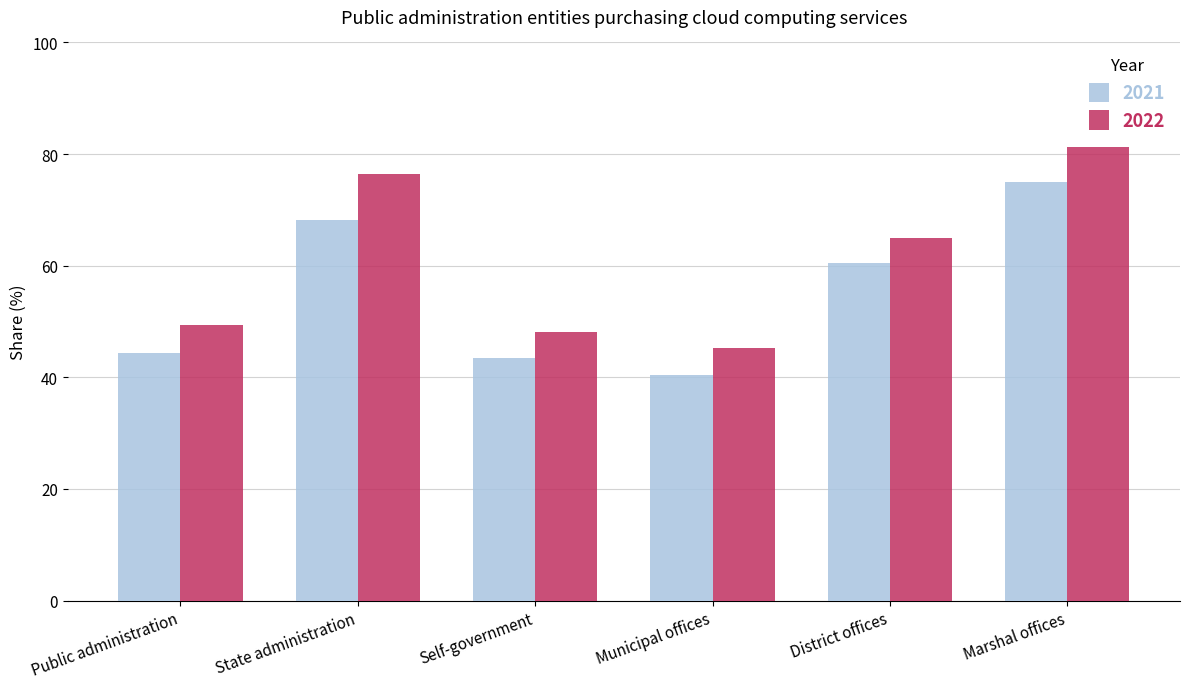

At which category is the sum across all series the highest?

Marshal offices